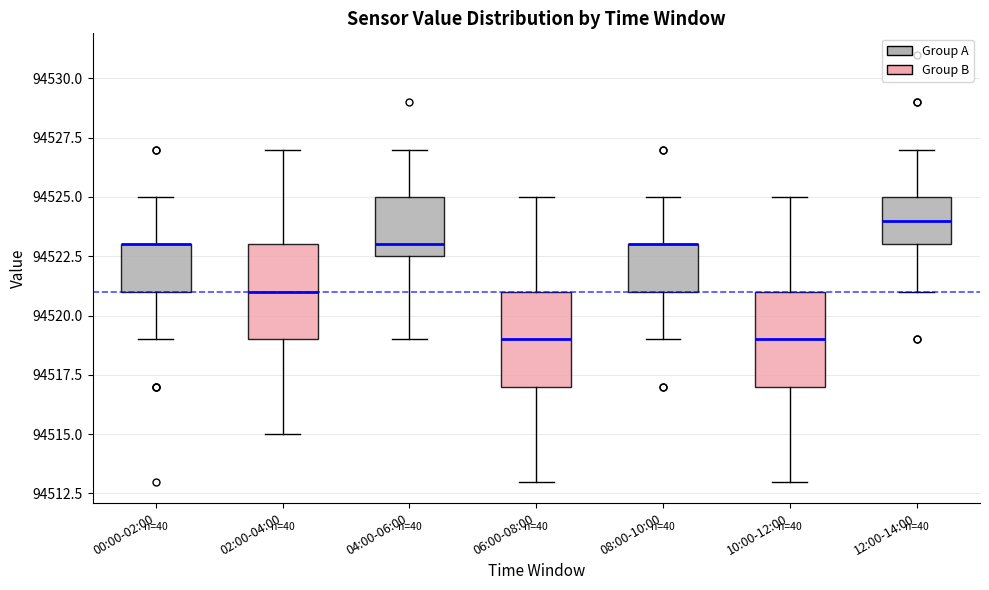

Where does the upper whisker of the box for 06:00-08:00 end on the y-axis? The values are not printed on the chart, so give them approximately, as read against the axis.

94525.0